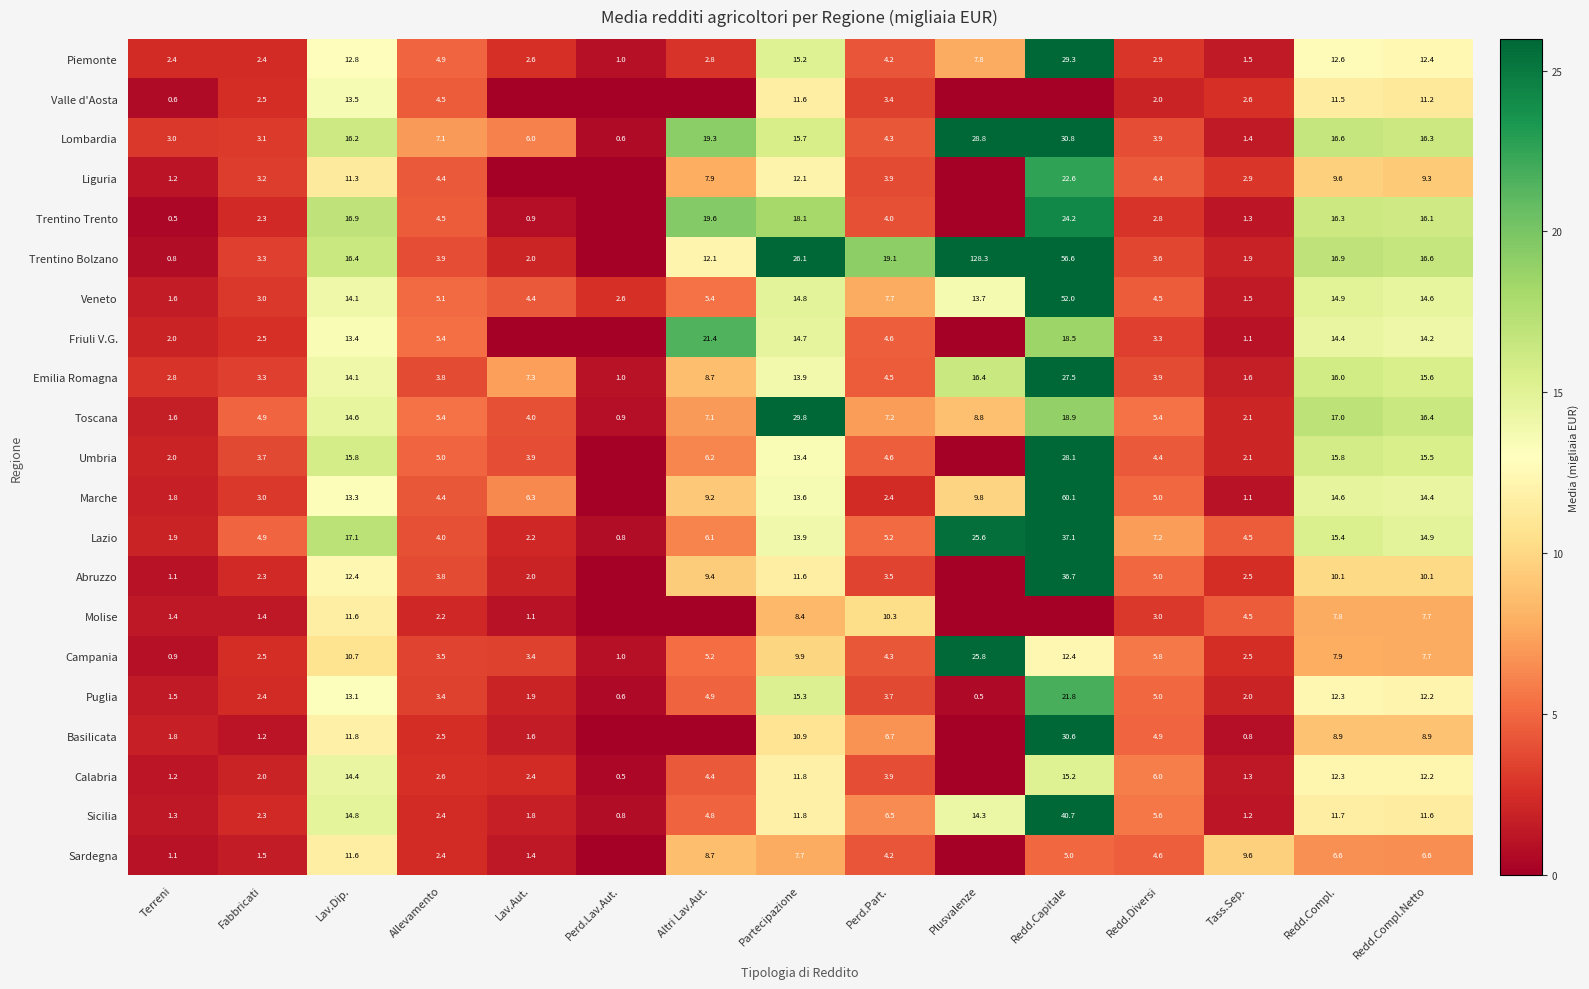

What is the spread (max minus min) of values at Redd.Diversi?

5.2